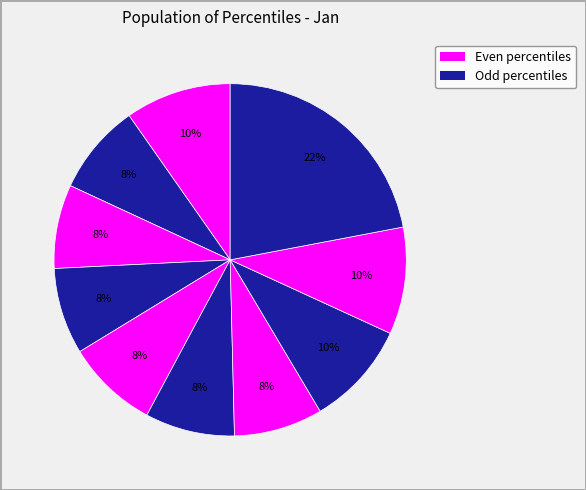

How many segments does this pie chart have?

10